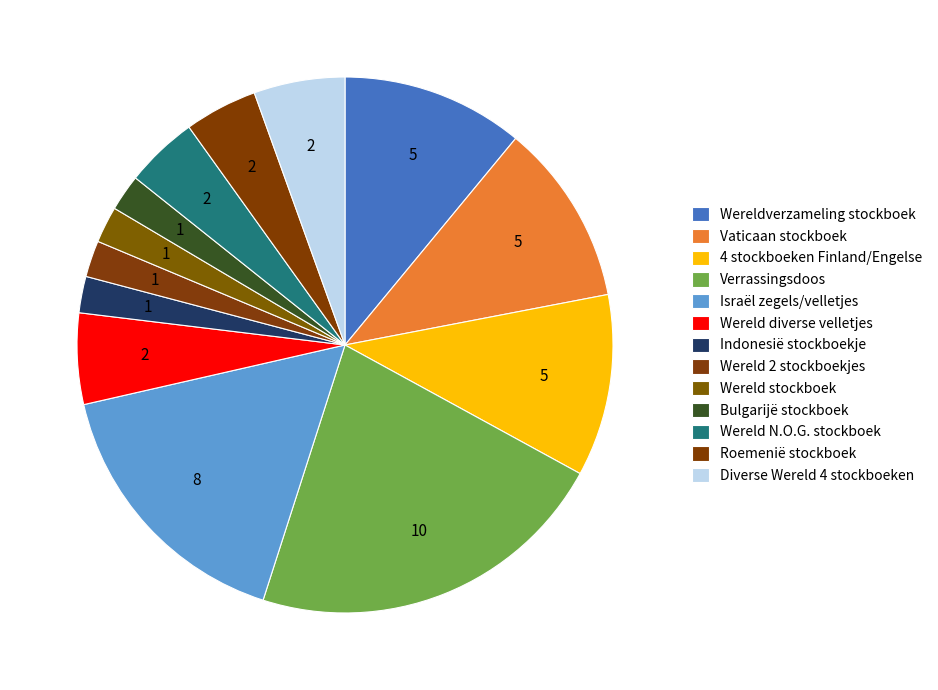

Which has a higher value, 4 stockboeken Finland/Engelse or Verrassingsdoos?

Verrassingsdoos